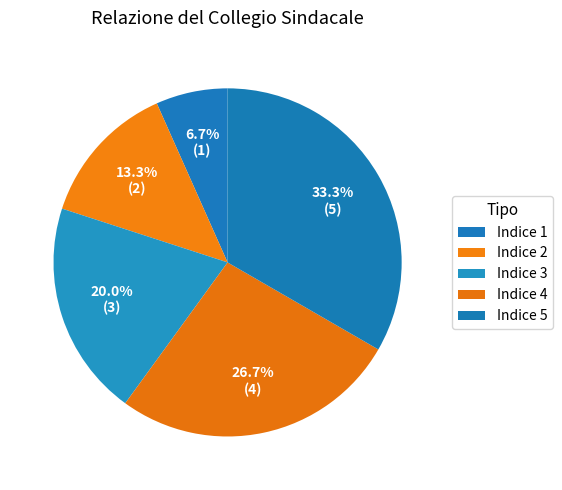

What is the largest slice in the pie chart?

Indice 5